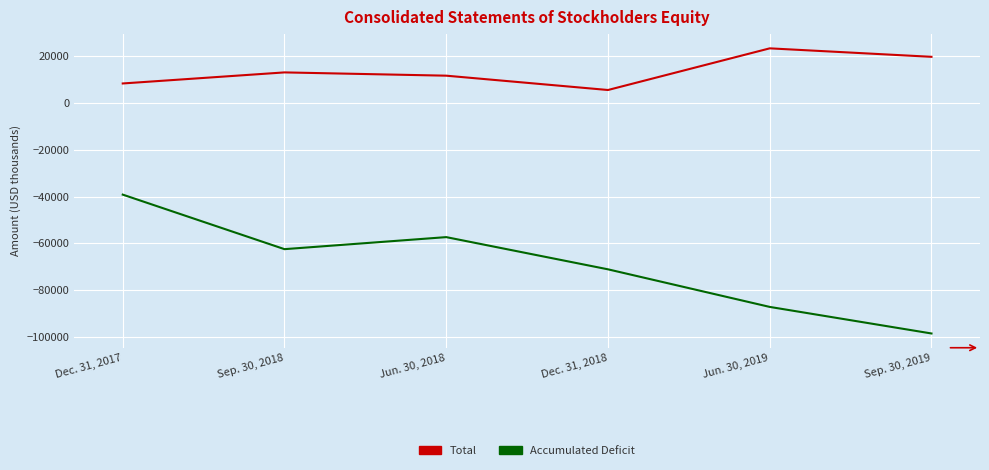

Is this an area chart (filled region under the line)?

No